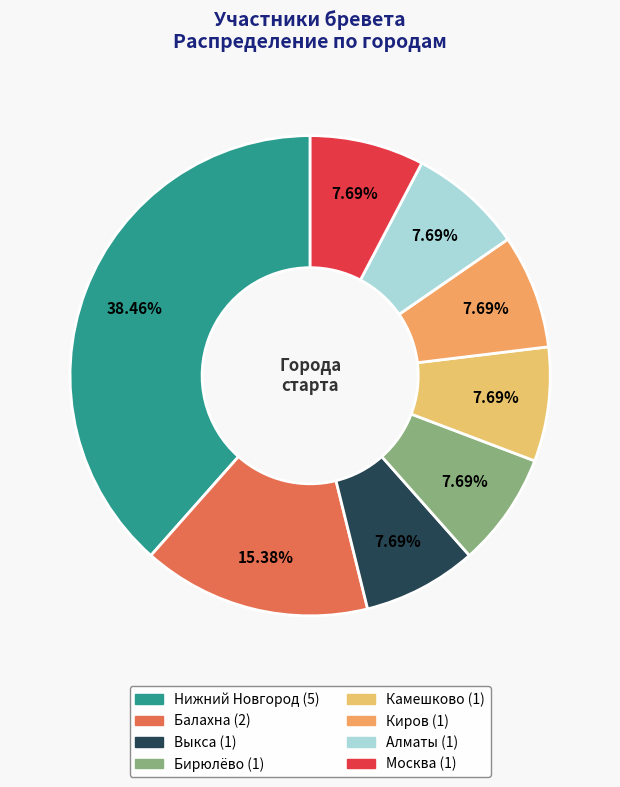

How many segments does this pie chart have?

8